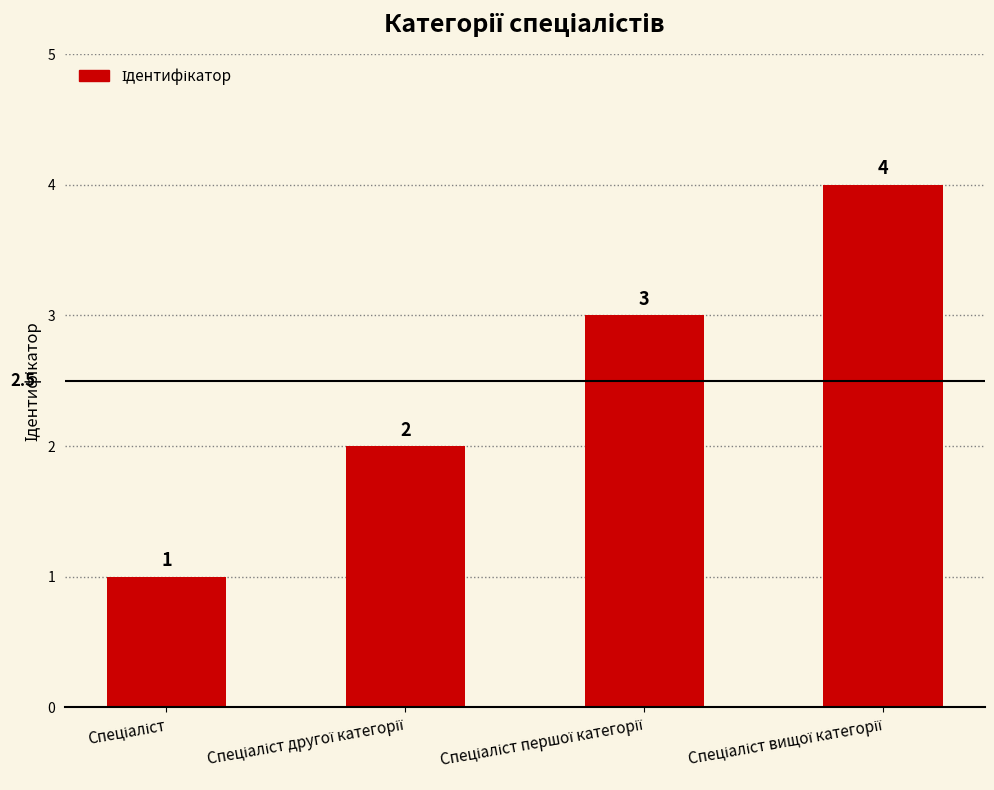

What is the sum of all values?

10